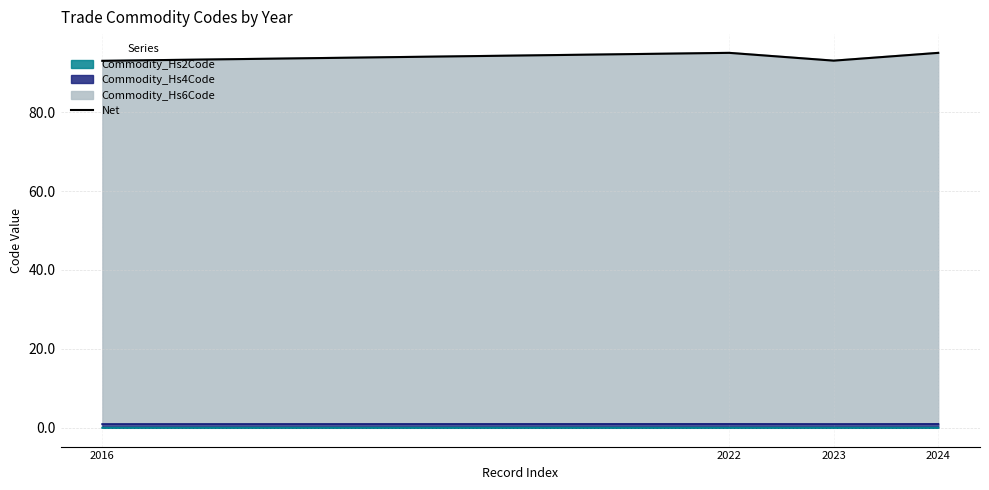

Rank the categories by value from lowest to highest.

2016, 2023, 2024, 2022